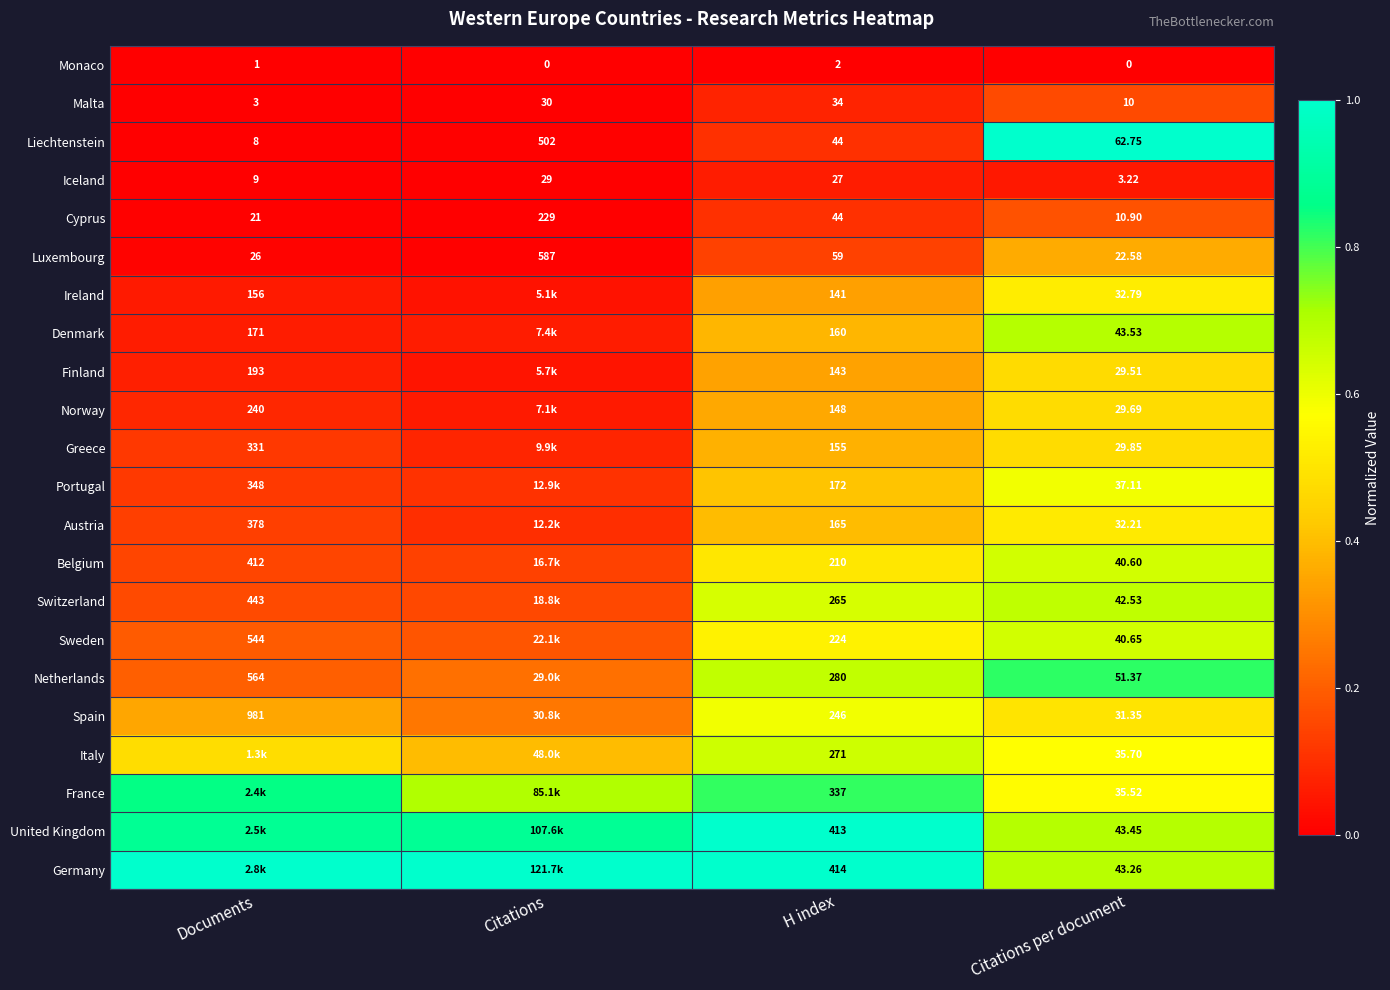

At which label does Liechtenstein reach its minimum?

Documents